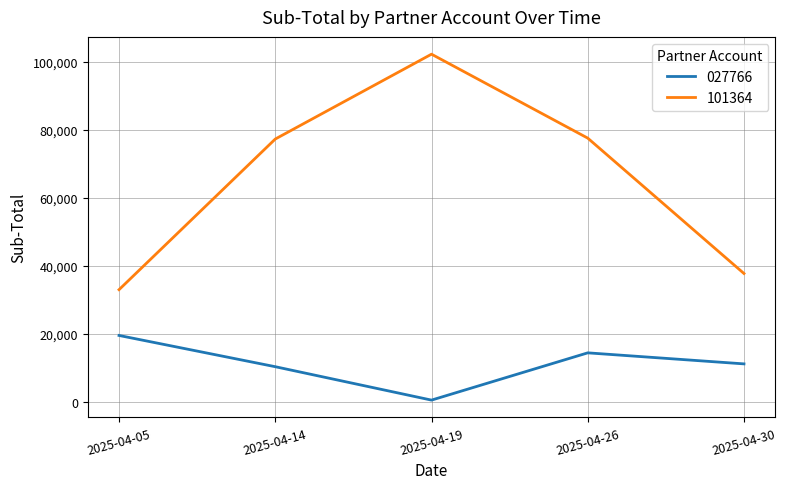

What is the difference between the second highest and minimum values in the 101364 series?

44565.1